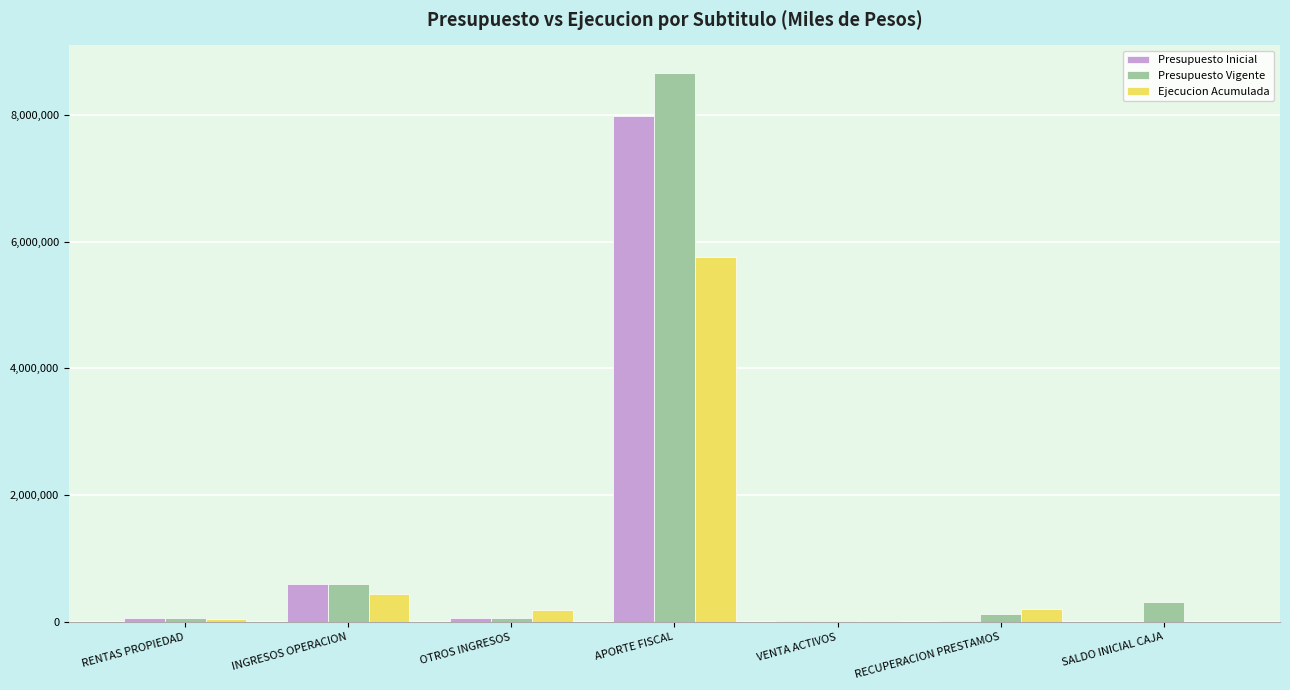

At which category is the sum across all series the highest?

APORTE FISCAL